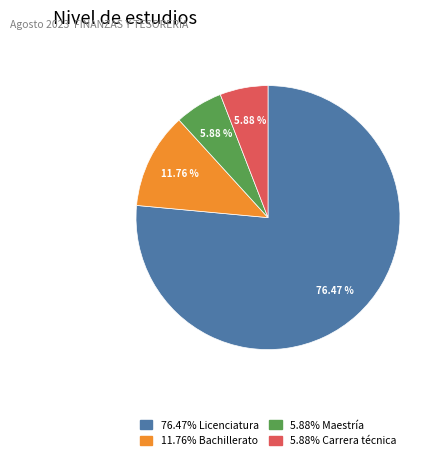

Is there any slice that represents more than half of the pie?

Yes